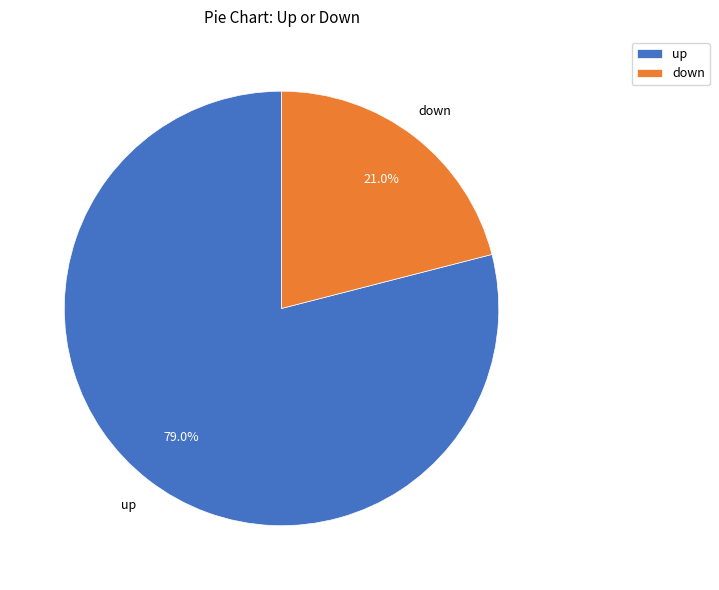

Combined, do up and down account for over 50%?

Yes